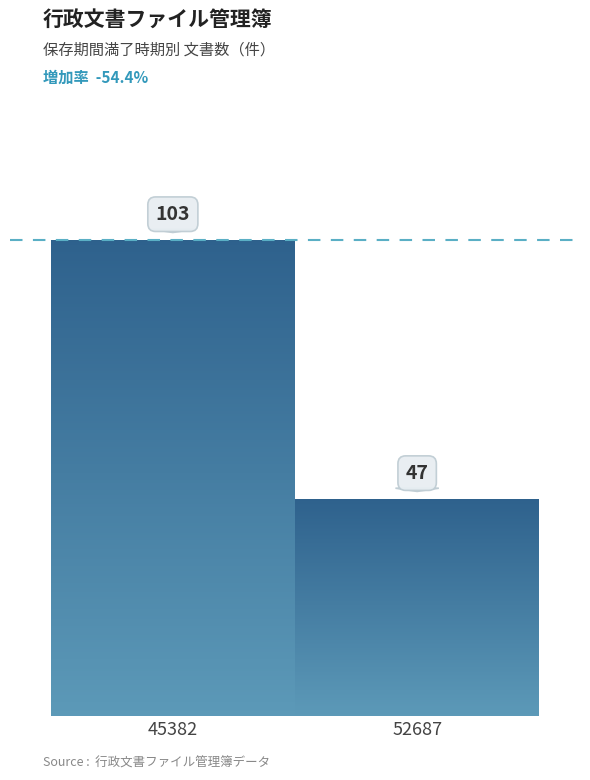

Count the number of categories in the chart.

1